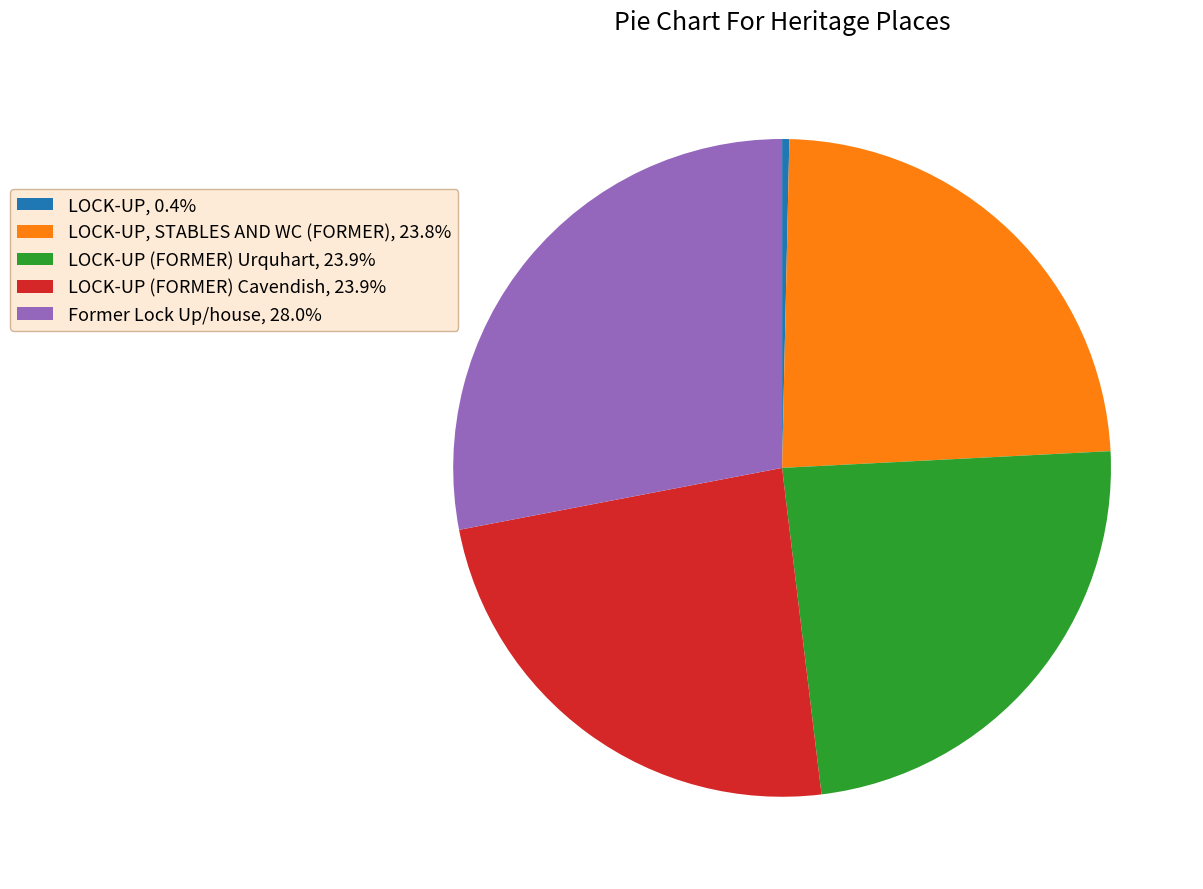

Does Former Lock Up/house, 28.0% represent more than half of the total?

No